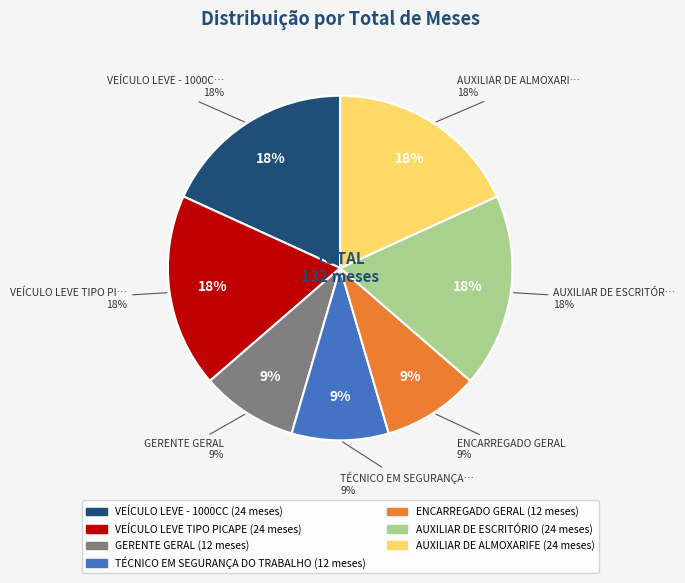

Does any single category account for the majority?

No